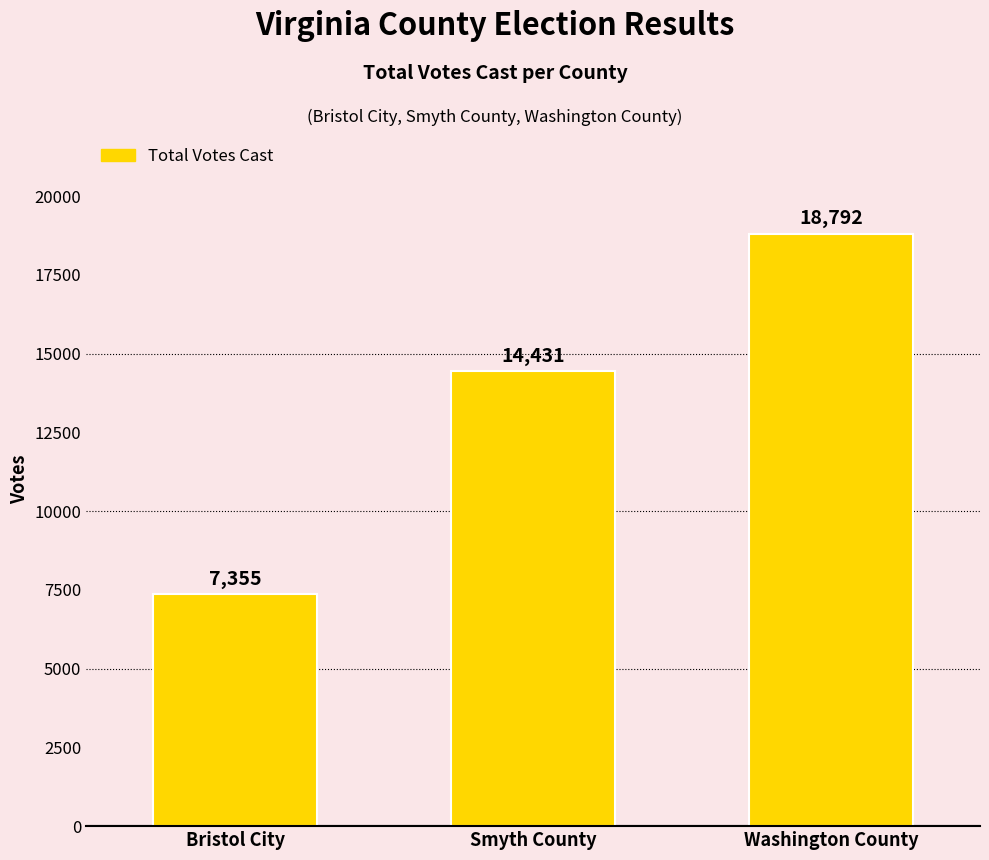

What is the label of the 3rd bar from the right?

Bristol City